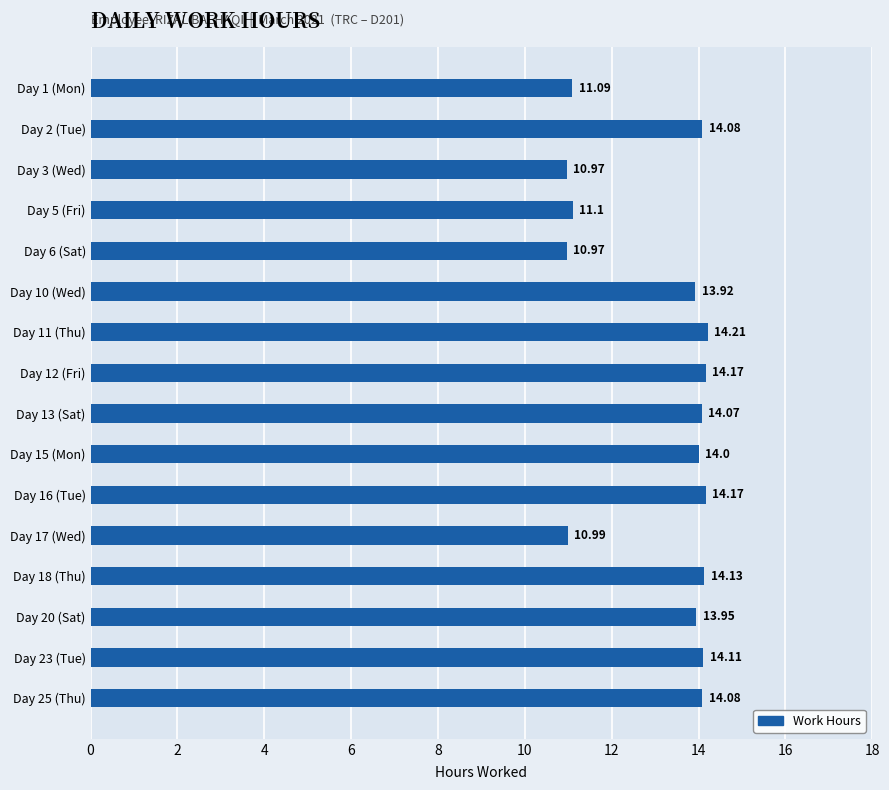

What is the sum of the values at Day 1 (Mon) and Day 15 (Mon)?

25.1